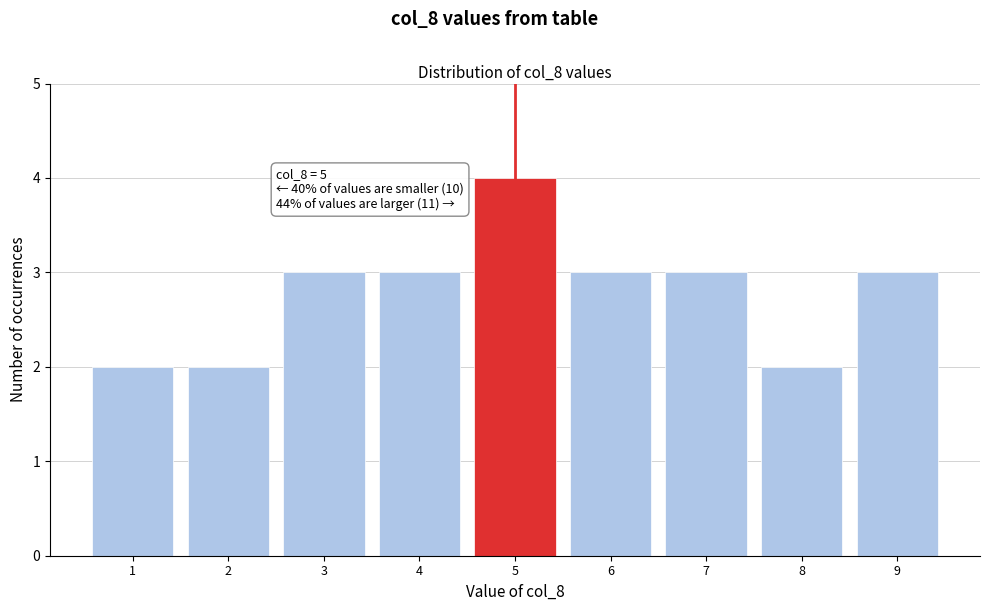

Which range on the x-axis has the tallest bar?

4.5 to 5.5